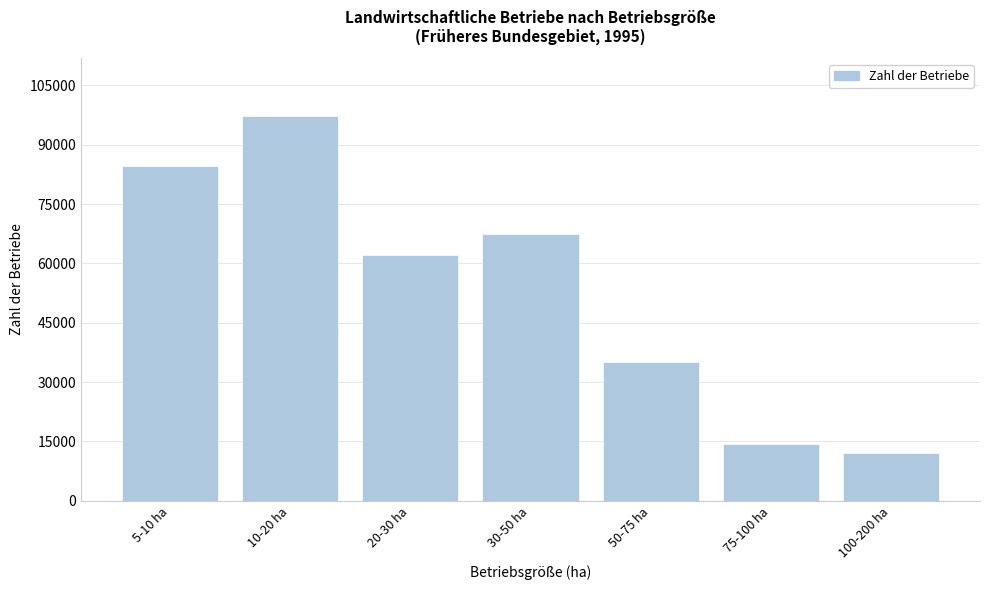

Reading right to left, what are all the values shown in this chart?

12114	14326	35184	67369	62250	97275	84560